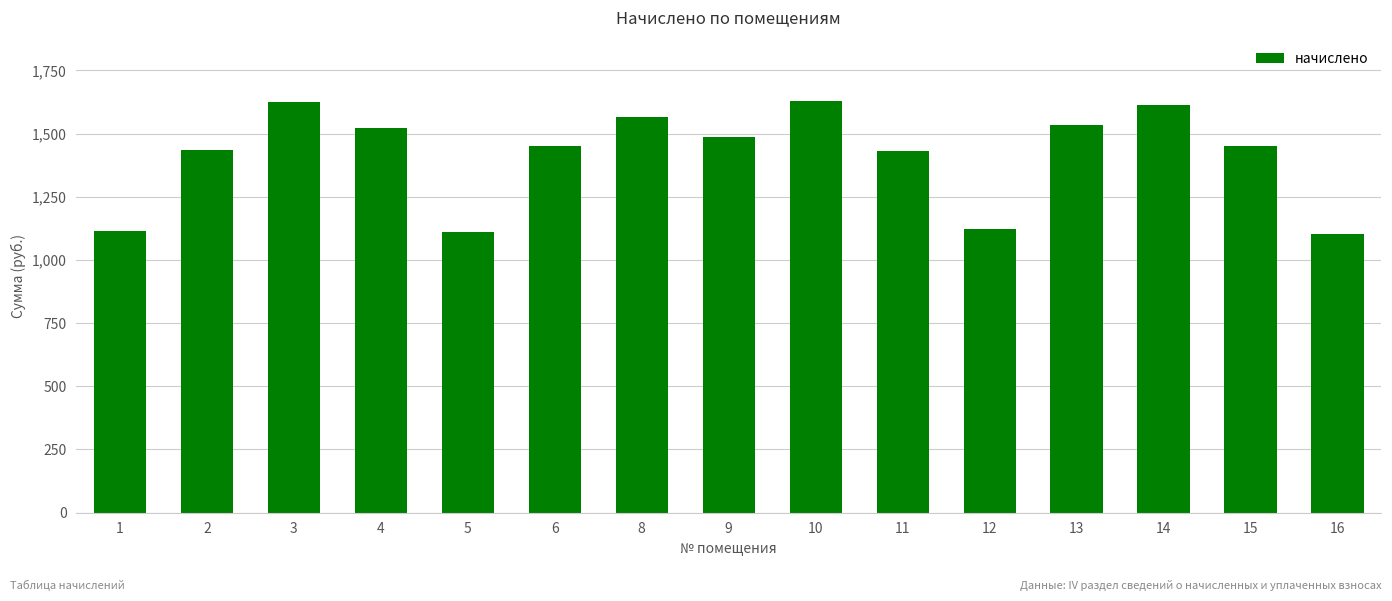

What is the smallest value displayed?

1103.5